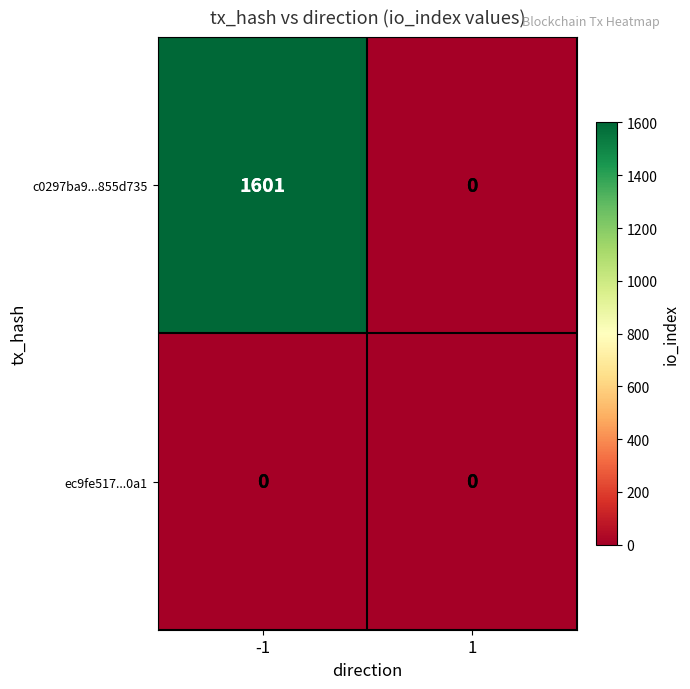

List the series in order of their overall mean, lowest first.

ec9fe517...0a1, c0297ba9...855d735